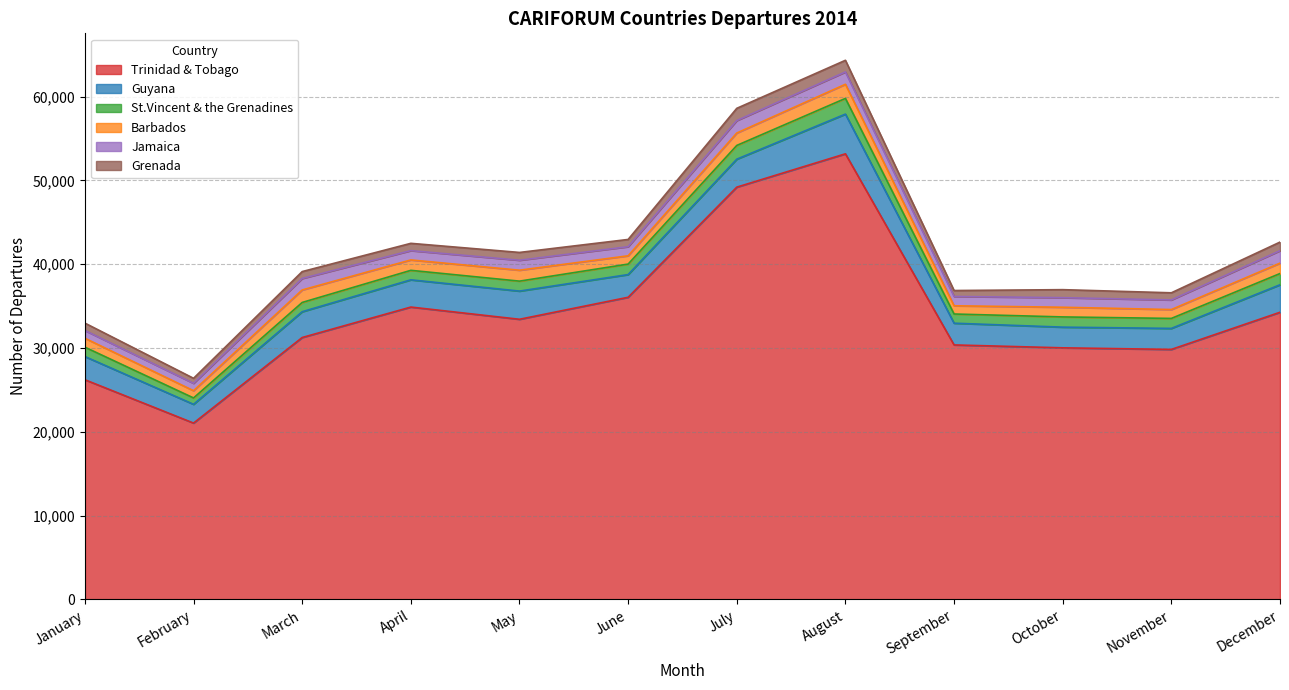

Reading right to left, what are all the values shown in this chart?

Trinidad & Tobago: December=34266	November=29832	October=30023	September=30369	August=53170	July=49193	June=36054	May=33429	April=34887	March=31254	February=21045	January=26216
Guyana: December=3279	November=2508	October=2467	September=2592	August=4737	July=3337	June=2708	May=3363	April=3249	March=3077	February=2238	January=2768
St.Vincent & the Grenadines: December=1342	November=1192	October=1220	September=1098	August=1874	July=1640	June=1253	May=1188	April=1133	March=1106	February=761	January=1116
Barbados: December=1240	November=1058	October=1154	September=981	August=1685	July=1482	June=988	May=1305	April=1241	March=1490	February=862	January=1065
Jamaica: December=1485	November=1145	October=1143	September=1111	August=1471	July=1485	June=1084	May=1188	April=1111	March=1369	February=882	January=927
Grenada: December=1026	November=853	October=956	September=708	August=1391	July=1460	June=866	May=930	April=869	March=824	February=599	January=879